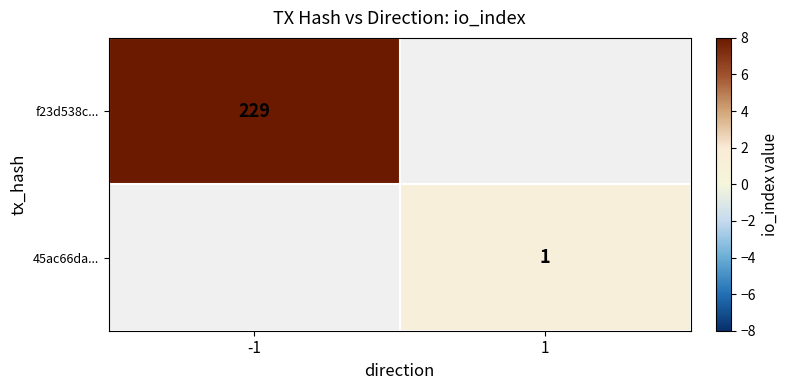

The value of f23d538c... at -1 is 229. True or false?

True